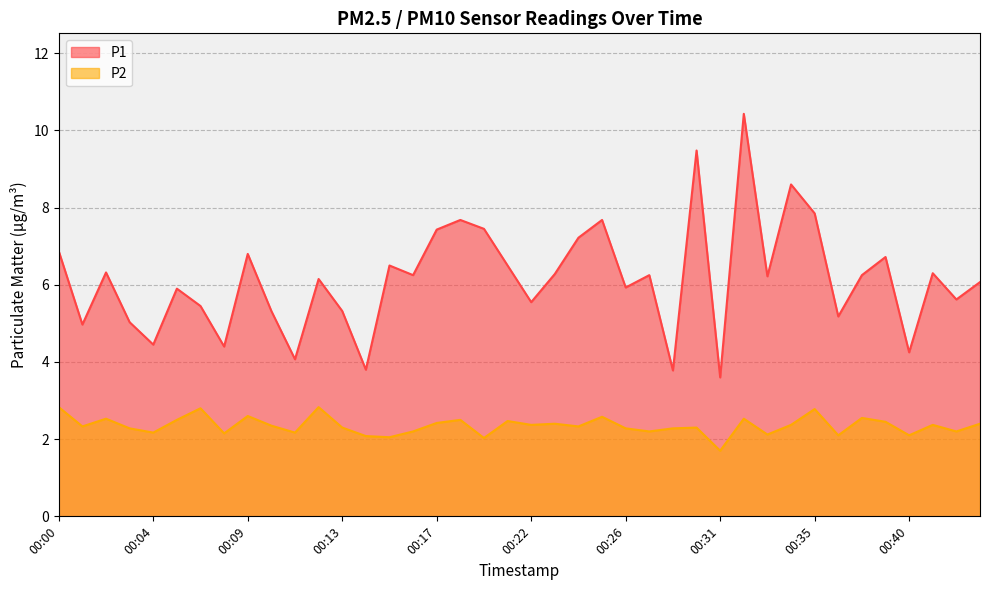

At how many categories does at least one series exceed 10?

1